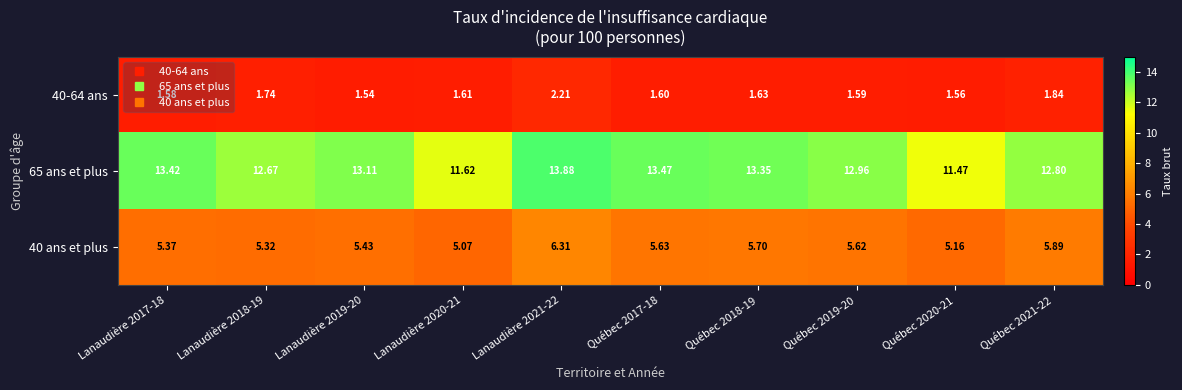

How many values in the 65 ans et plus series are below 13?

5